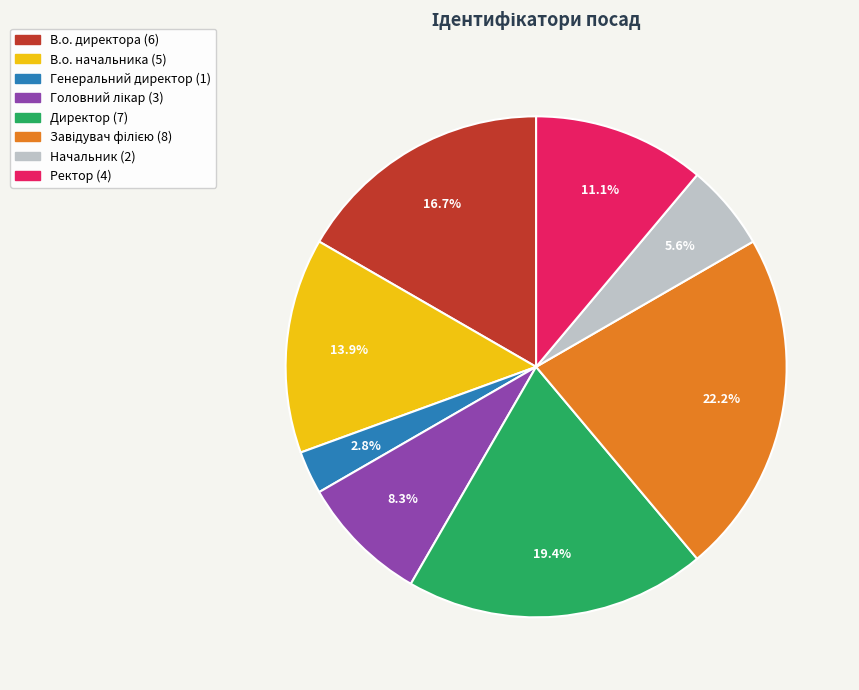

How many slices are in this pie chart?

8